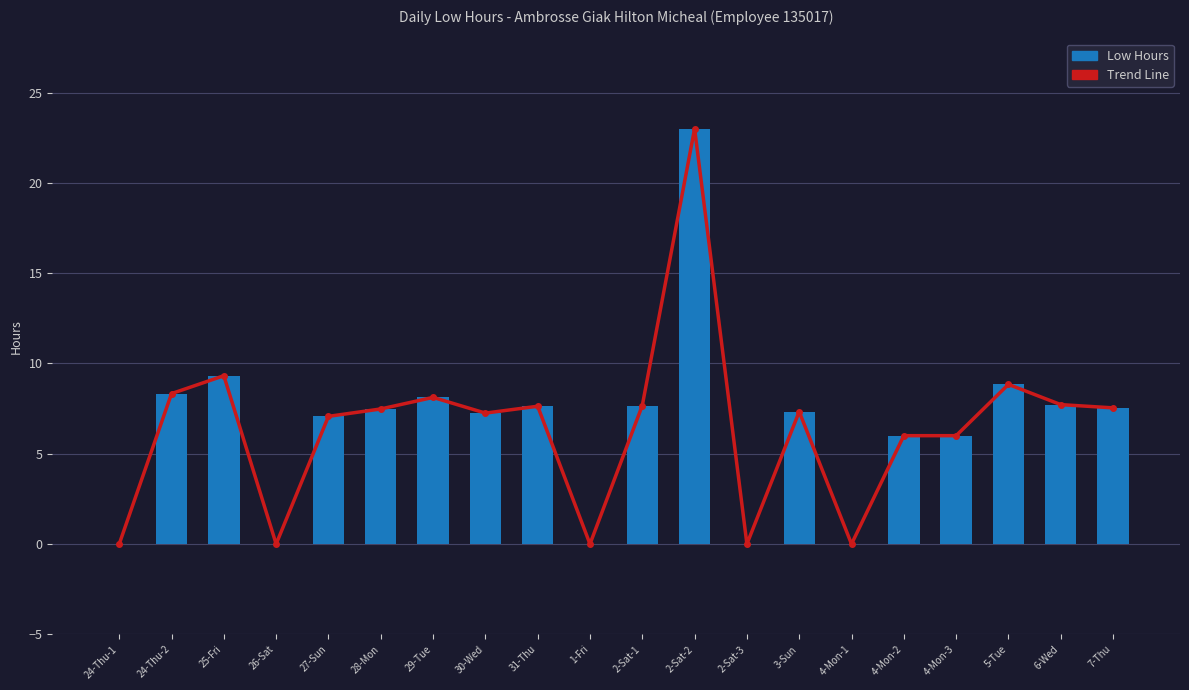

Reading left to right, list all the values displayed in this chart.

Trend Line: 24-Thu-1=0.0	24-Thu-2=8.3	25-Fri=9.3	26-Sat=0.0	27-Sun=7.1	28-Mon=7.5	29-Tue=8.1	30-Wed=7.2	31-Thu=7.6	1-Fri=0.0	2-Sat-1=7.7	2-Sat-2=23.0	2-Sat-3=0.0	3-Sun=7.3	4-Mon-1=0.0	4-Mon-2=6.0	4-Mon-3=6.0	5-Tue=8.8	6-Wed=7.7	7-Thu=7.5
Low Hours: 24-Thu-1=0.0	24-Thu-2=8.3	25-Fri=9.3	26-Sat=0.0	27-Sun=7.1	28-Mon=7.5	29-Tue=8.1	30-Wed=7.2	31-Thu=7.6	1-Fri=0.0	2-Sat-1=7.7	2-Sat-2=23.0	2-Sat-3=0.0	3-Sun=7.3	4-Mon-1=0.0	4-Mon-2=6.0	4-Mon-3=6.0	5-Tue=8.8	6-Wed=7.7	7-Thu=7.5